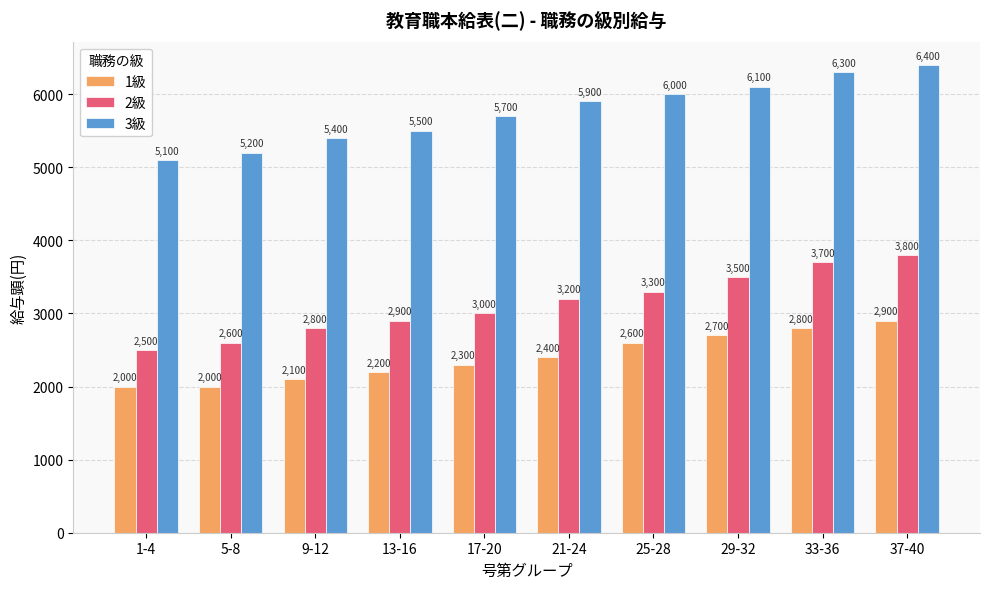

At 37-40, list the series in order from largest to smallest.

3級, 2級, 1級